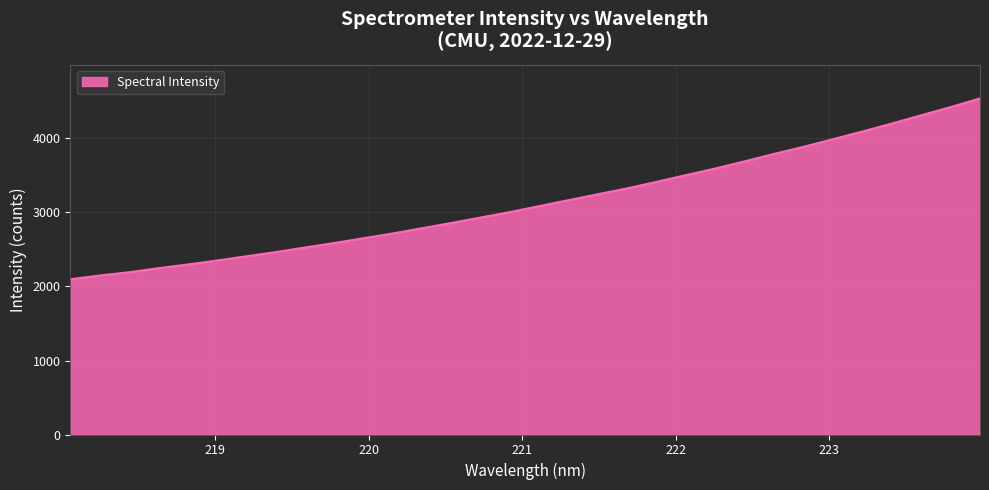

What is the difference between the maximum and minimum values?

2442.9